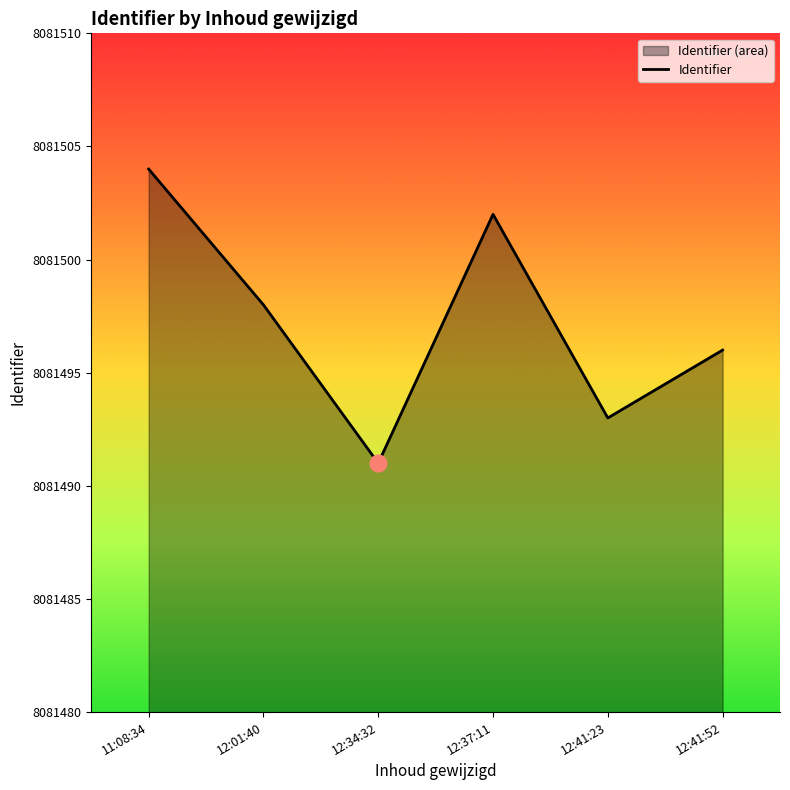

Which has a higher value, 11:08:34 or 12:37:11?

11:08:34